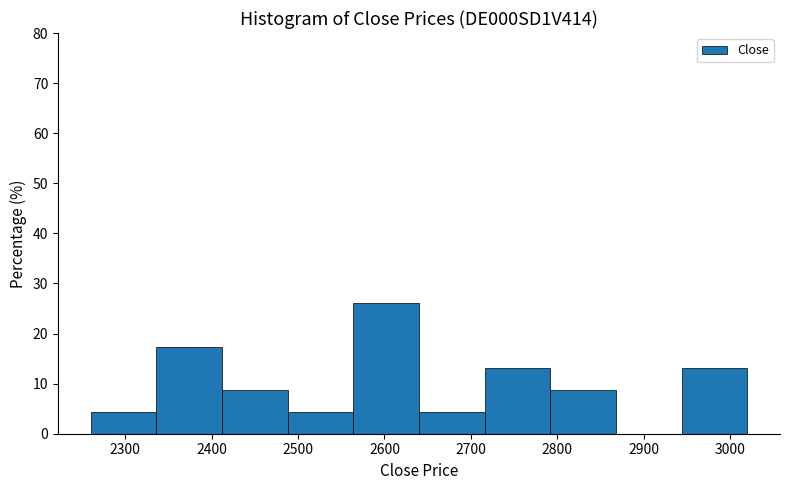

Reading left to right, transcribe this chart: for each bar, give the range it covers on the x-axis and its height. Neither the bar edges nor the heights are printed on the chart, so give them approximately, as read against the axes.

2260 to 2336: 4
2336 to 2412: 17
2412 to 2488: 9
2488 to 2564: 4
2564 to 2640: 26
2640 to 2716: 4
2716 to 2792: 13
2792 to 2868: 9
2868 to 2944: 0
2944 to 3020: 13